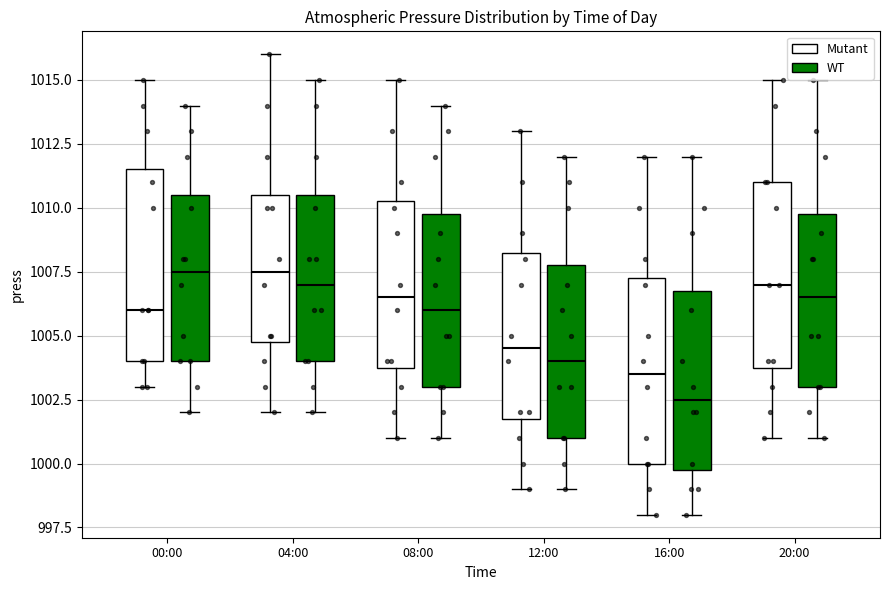

Where is the lower edge of the box for 04:00 (Mutant) on the y-axis? The values are not printed on the chart, so give them approximately, as read against the axis.

1005.0